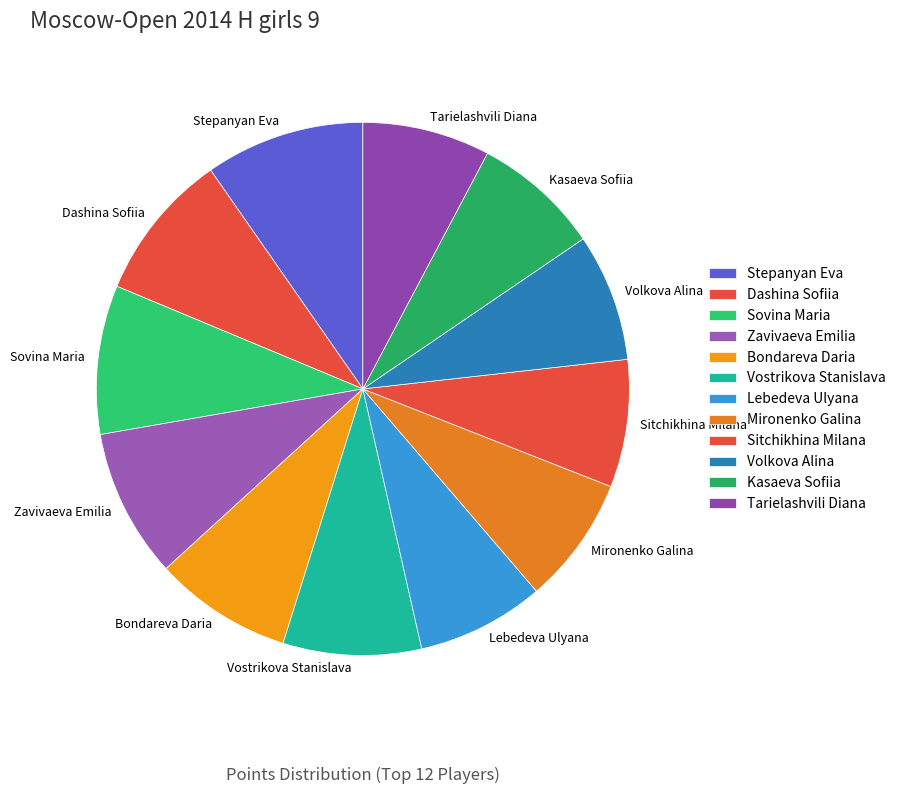

To the nearest percent, what is the difference between the largest and smallest slice percentages?

2%